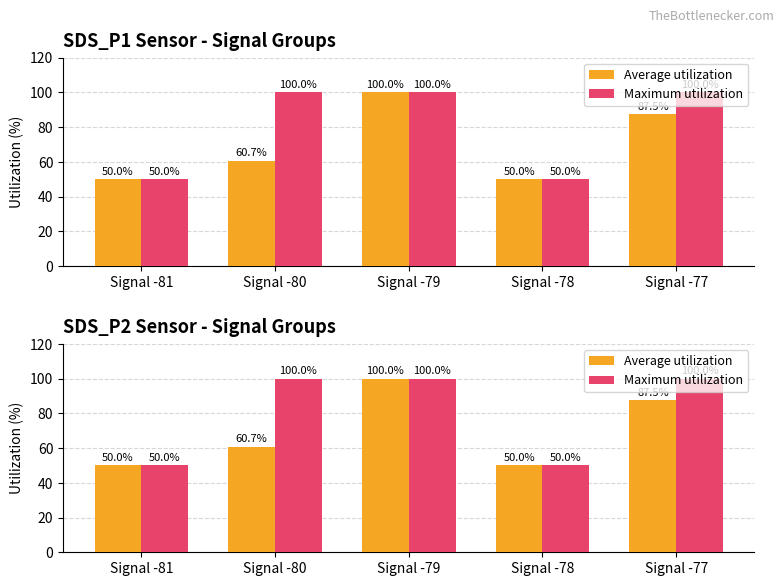

Does the chart contain any negative values?

No